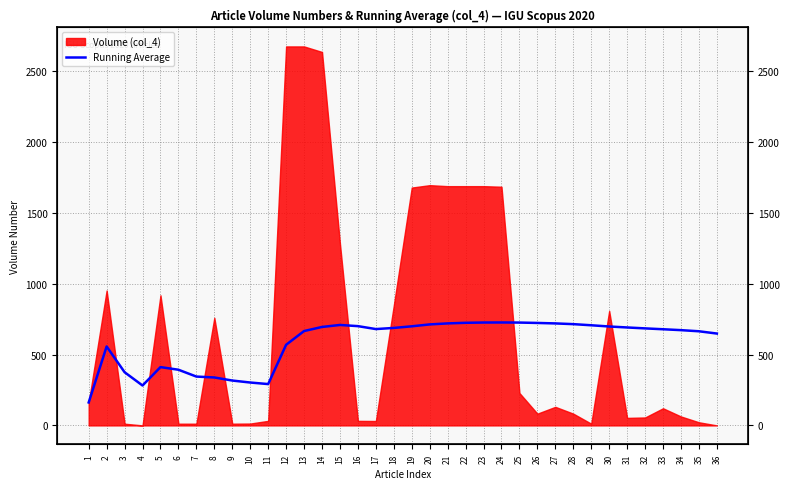

What is the difference between the values at 1 and 18?

526.5